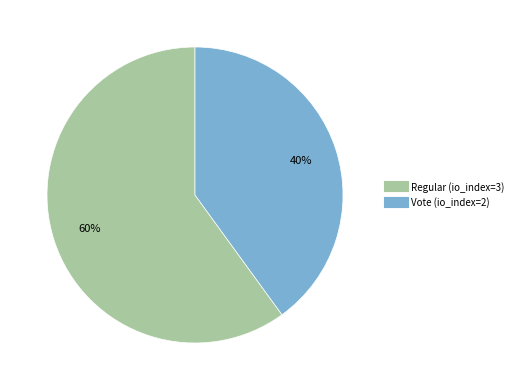

To the nearest percent, what portion does Regular (io_index=3) represent?

60%